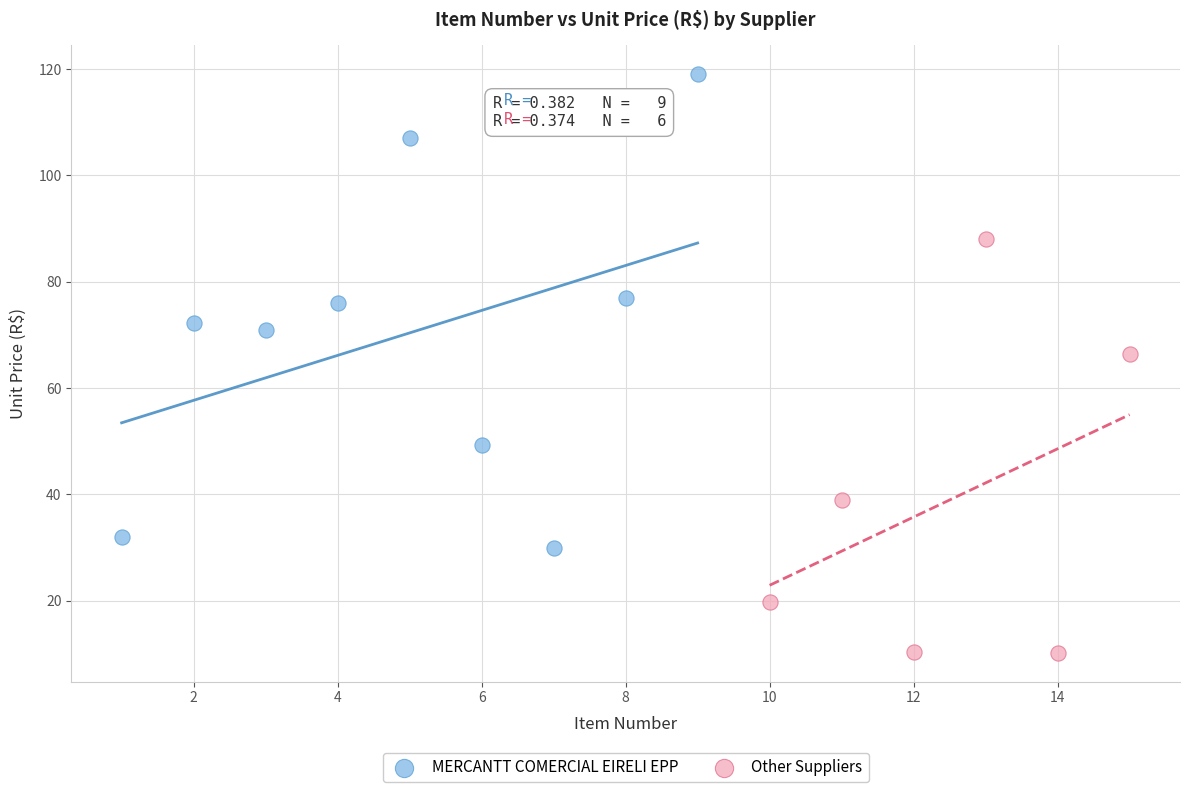

What are all the series names shown in the legend?

MERCANTT COMERCIAL EIRELI EPP, Other Suppliers